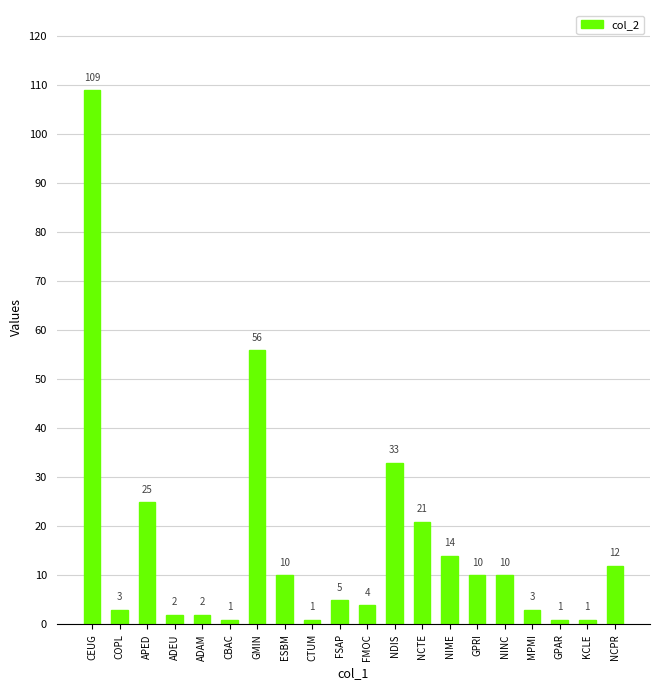

What is the label of the 15th bar from the right?

CBAC